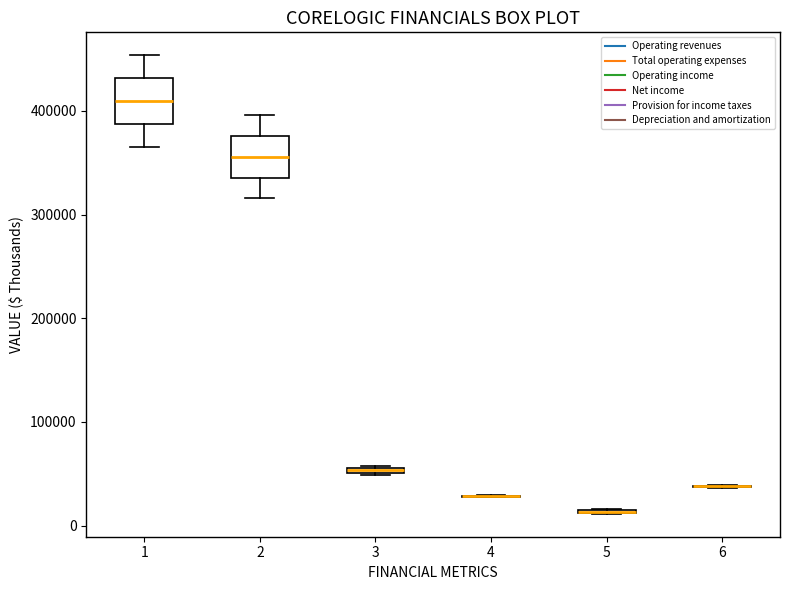

Where does the lower whisker of the box at x = 1 end on the y-axis? The values are not printed on the chart, so give them approximately, as read against the axis.

360000